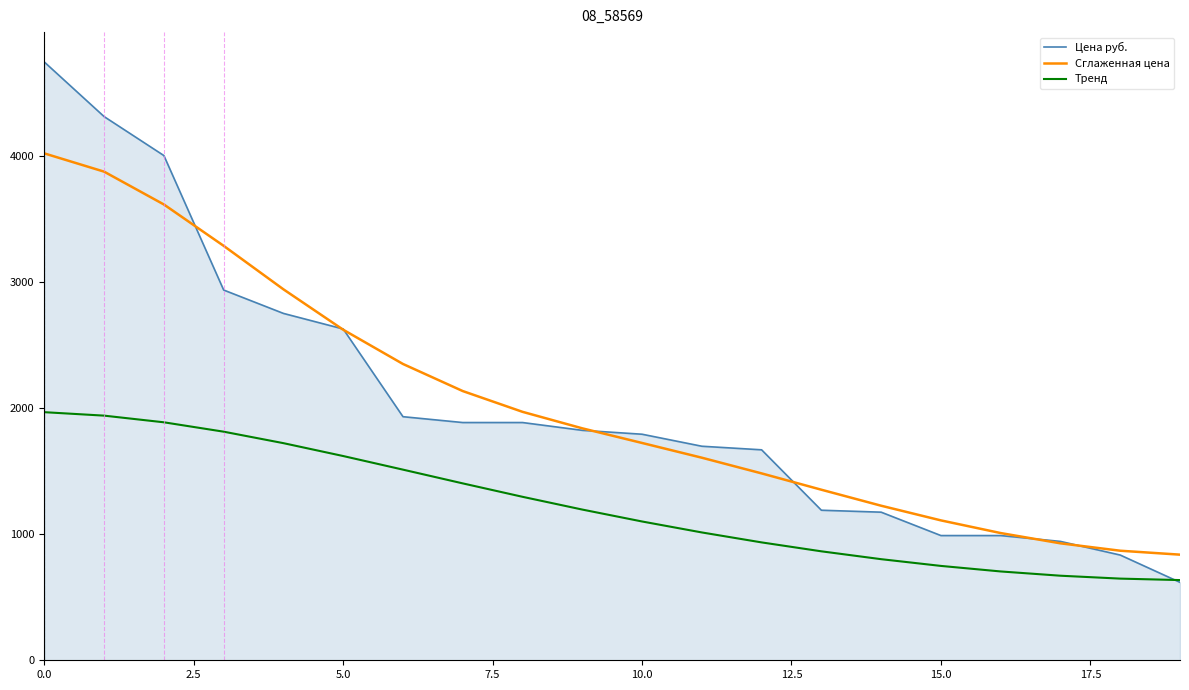

What is the lowest value of the Цена руб. series?

618.0